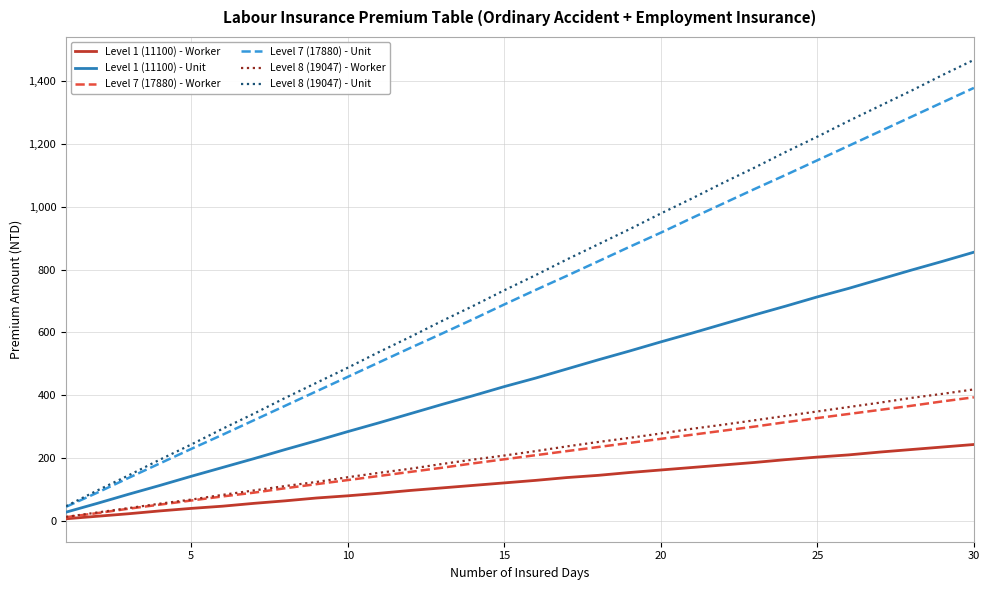

True or false: Level 8 (19047) - Unit and Level 8 (19047) - Worker cross at least once.

False